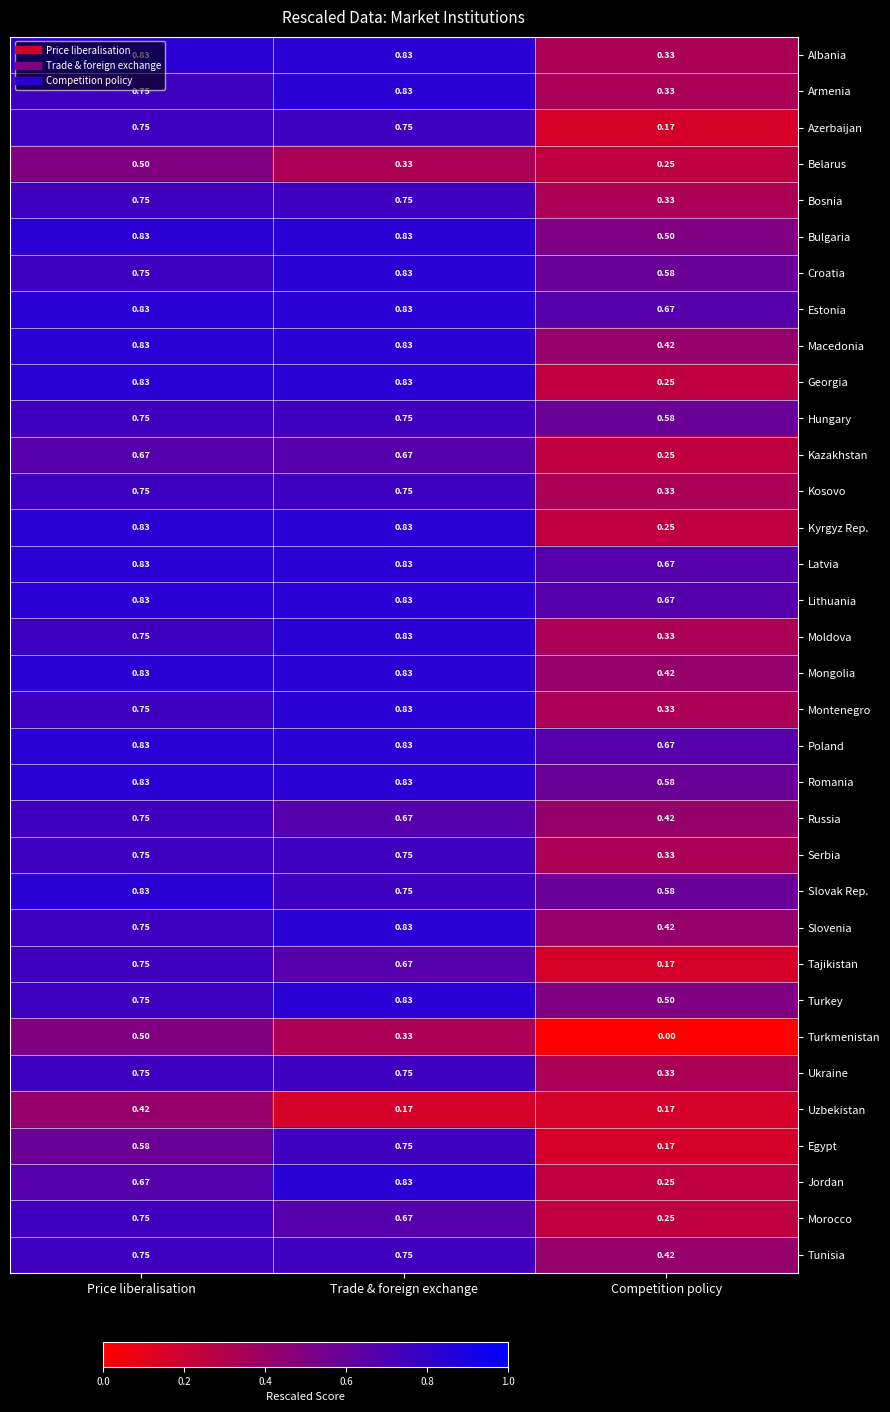

Which category has the lowest value in the Kyrgyz Rep. series?

Competition policy